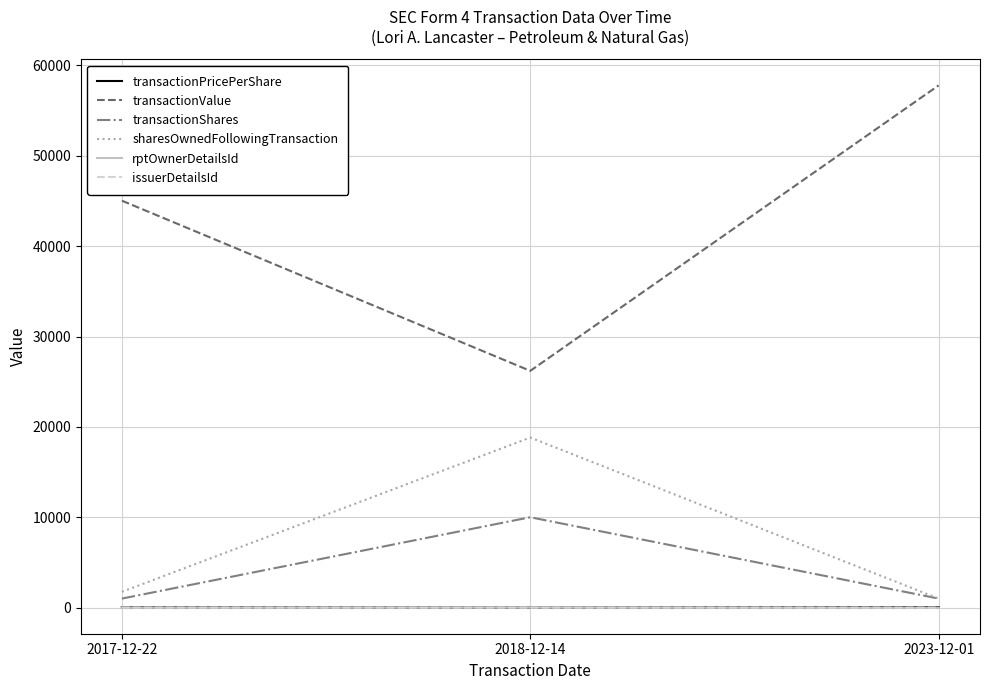

Which series has the largest range (max minus min)?

transactionValue